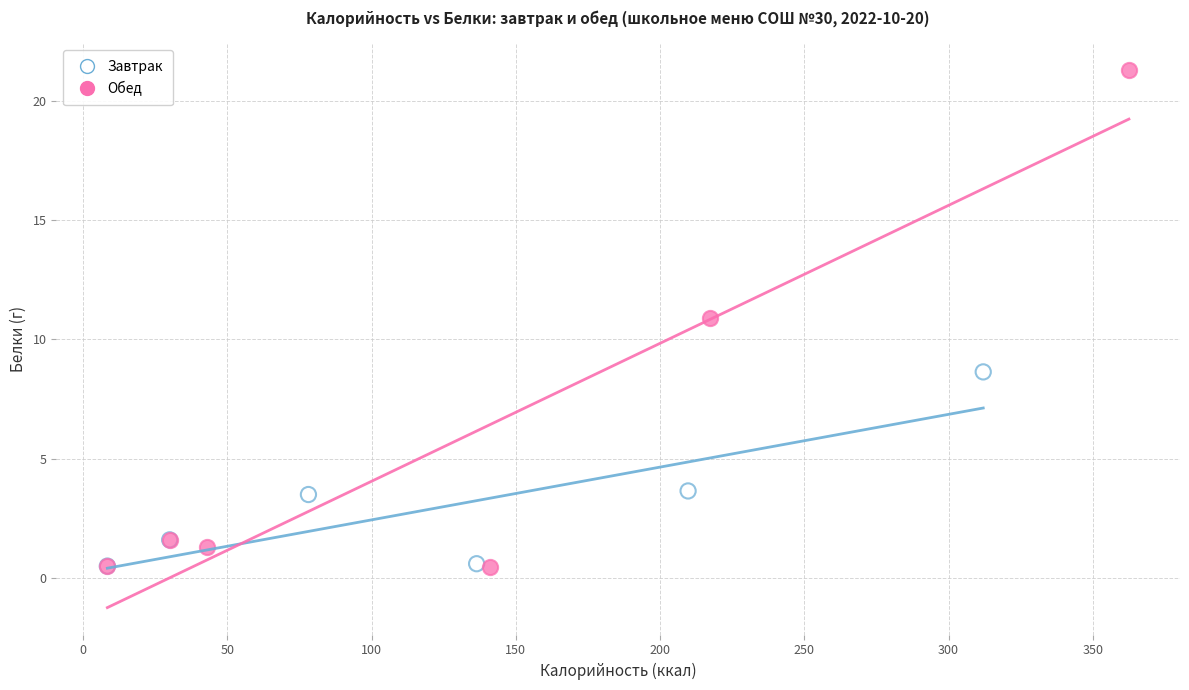

Which series contains the highest Y value?

Обед